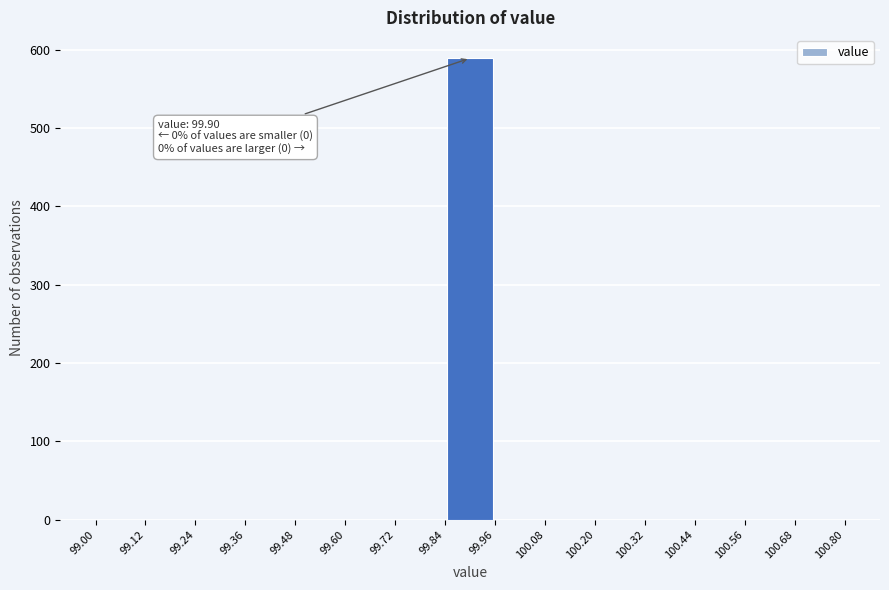

Which range on the x-axis has the tallest bar?

99.84 to 99.96